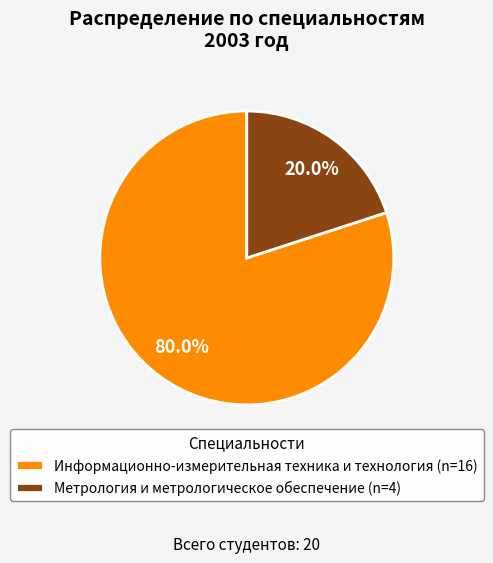

Count the number of slices in the pie.

2